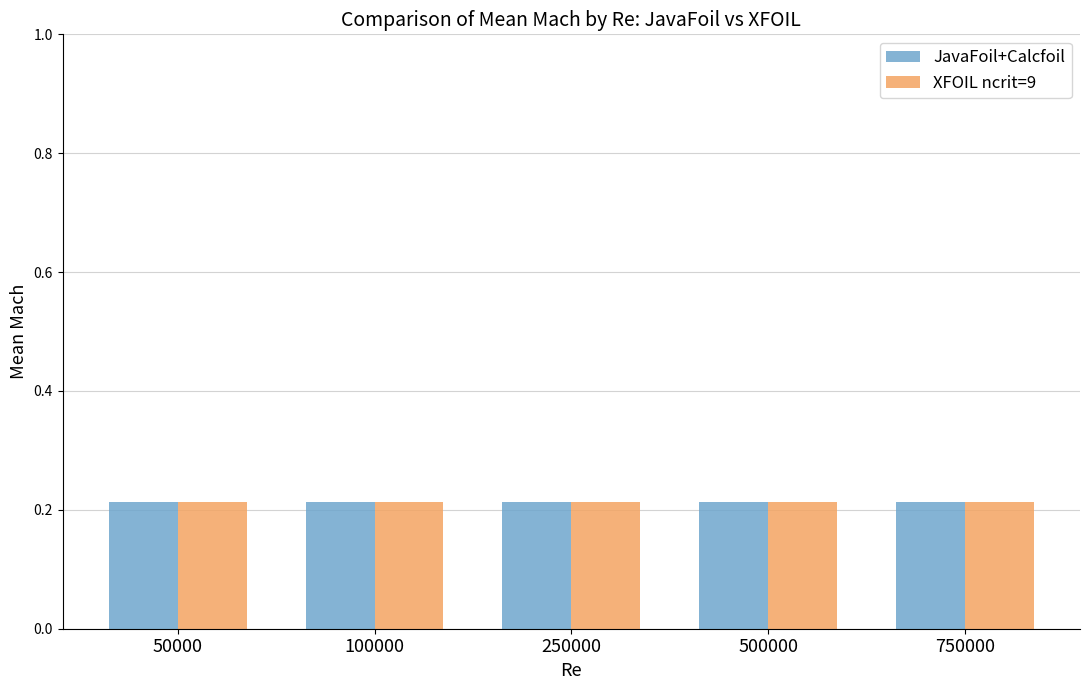

How many bars are there in each group?

2